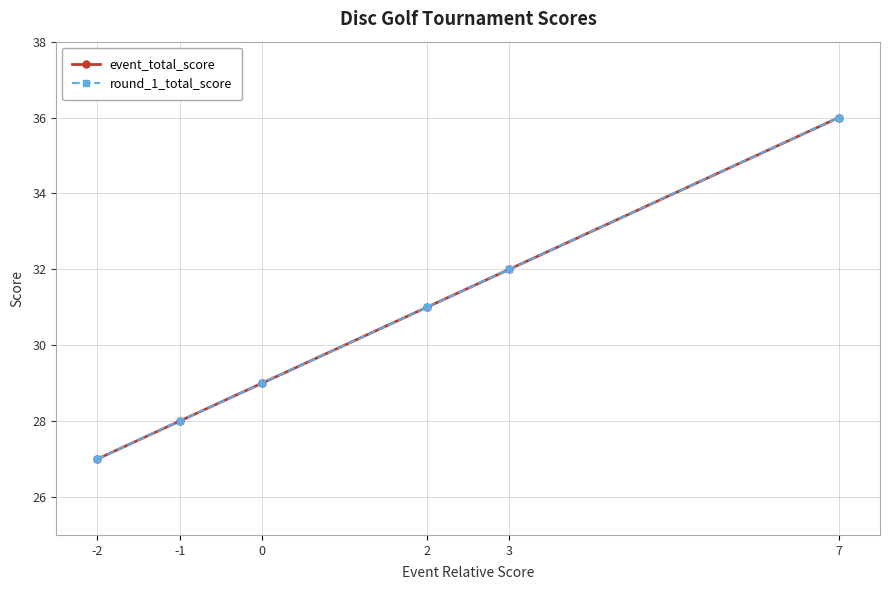

Does the chart have visible grid lines?

Yes